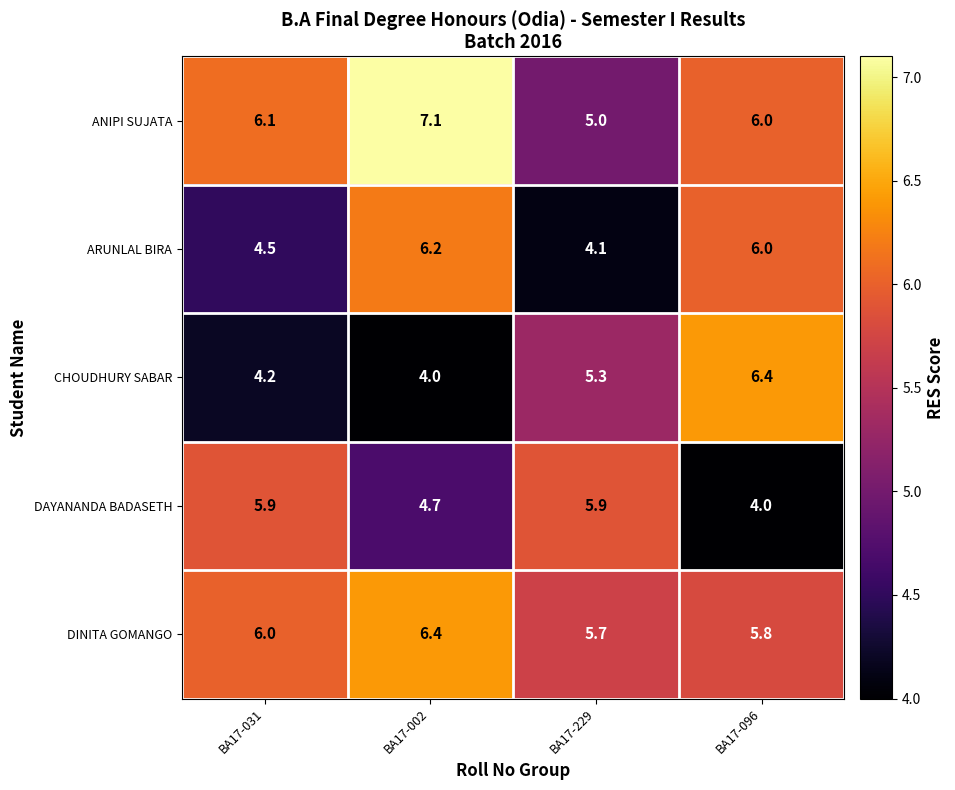

What is the difference between the maximum and minimum values in the DINITA GOMANGO series?

0.7